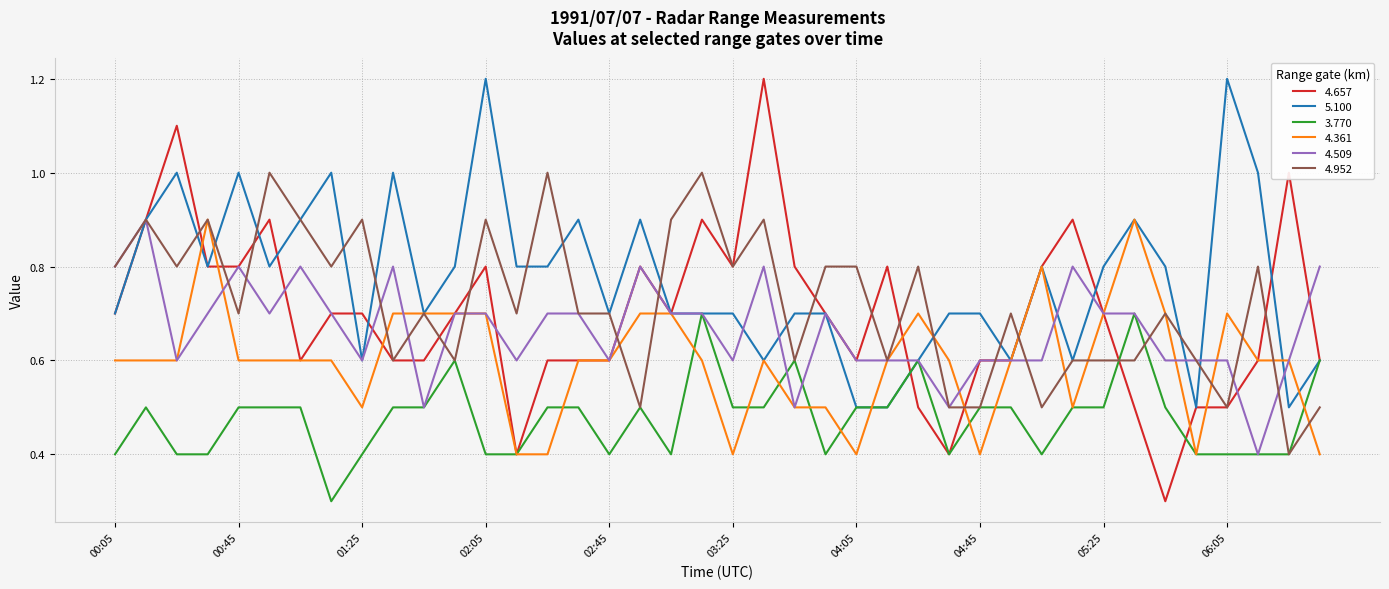

Which series has the largest total across all categories?

5.100